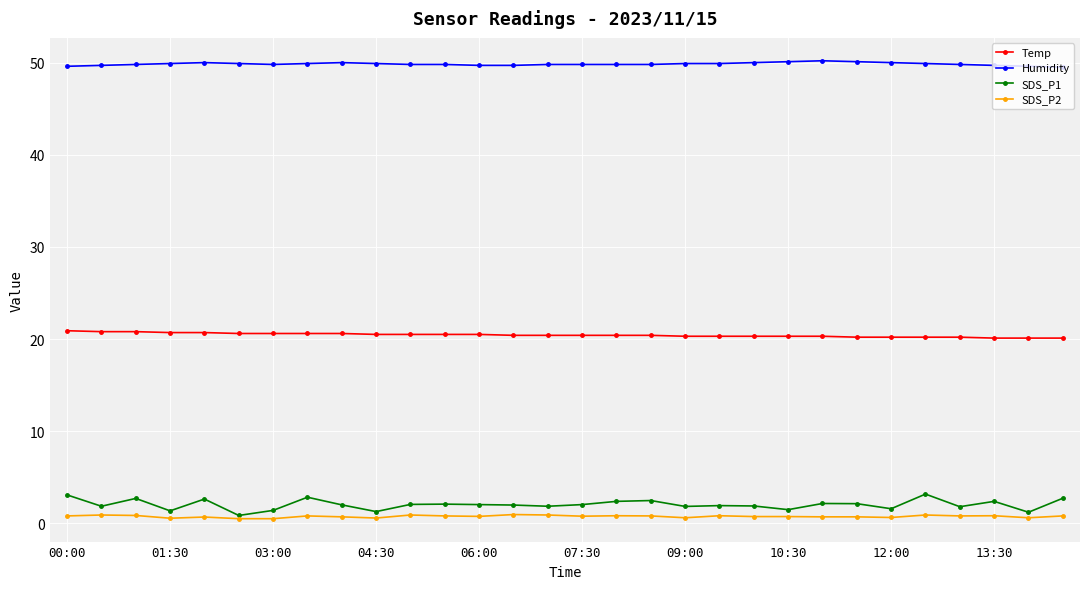

True or false: Humidity and SDS_P1 intersect in this chart.

False